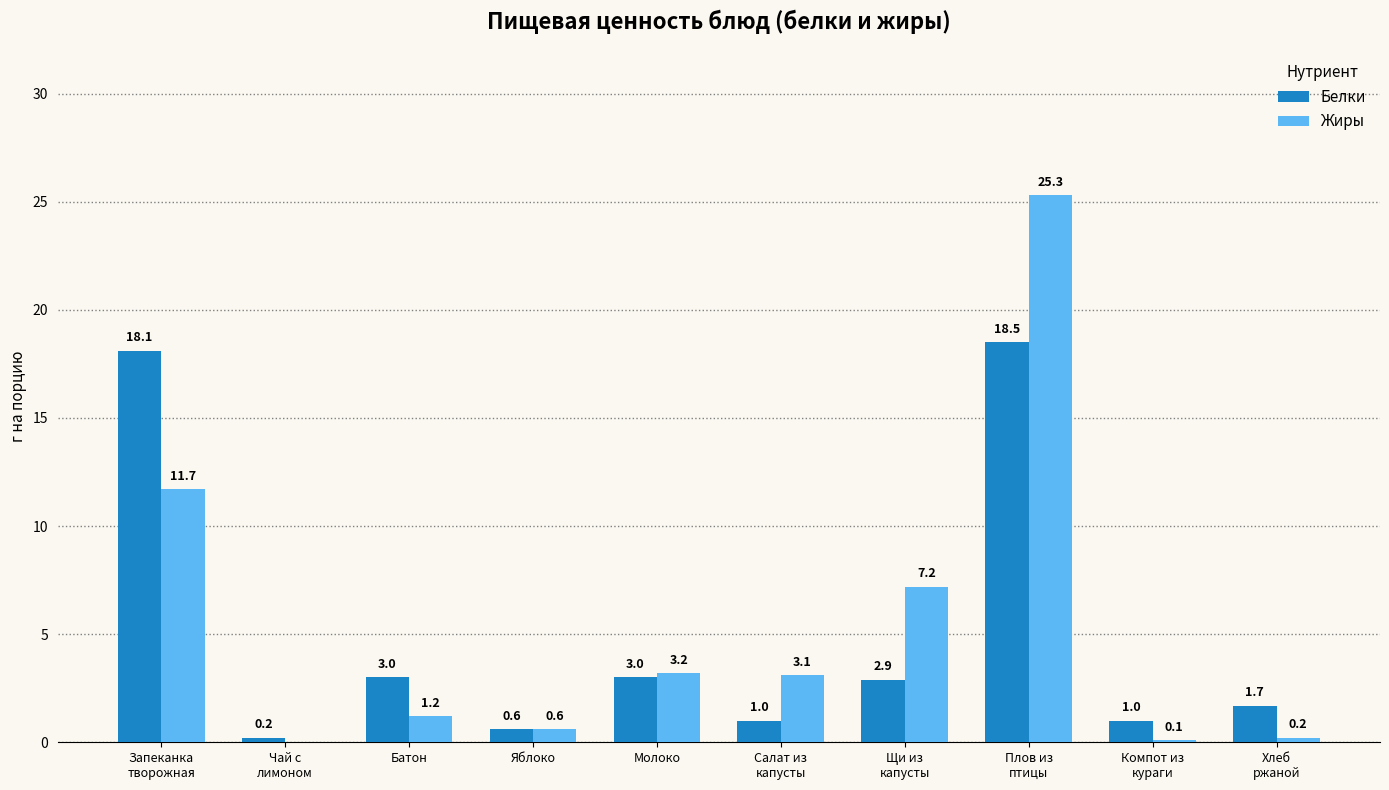

Which category has the highest value in the Белки series?

Плов из
птицы